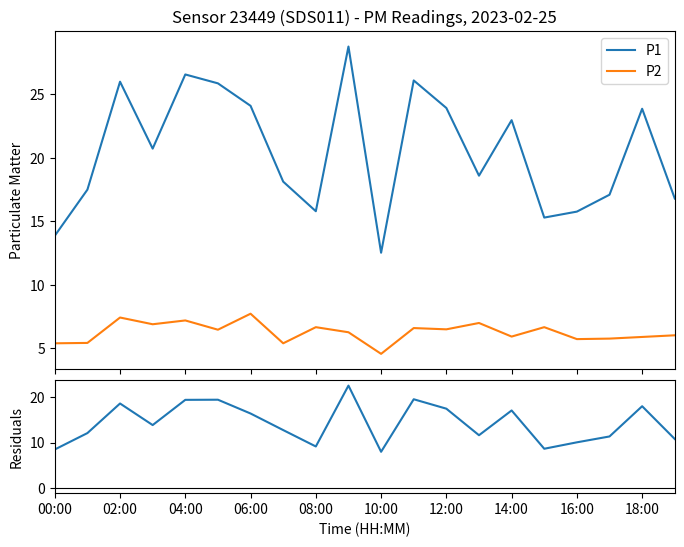

True or false: P1 and P2 cross at least once.

False